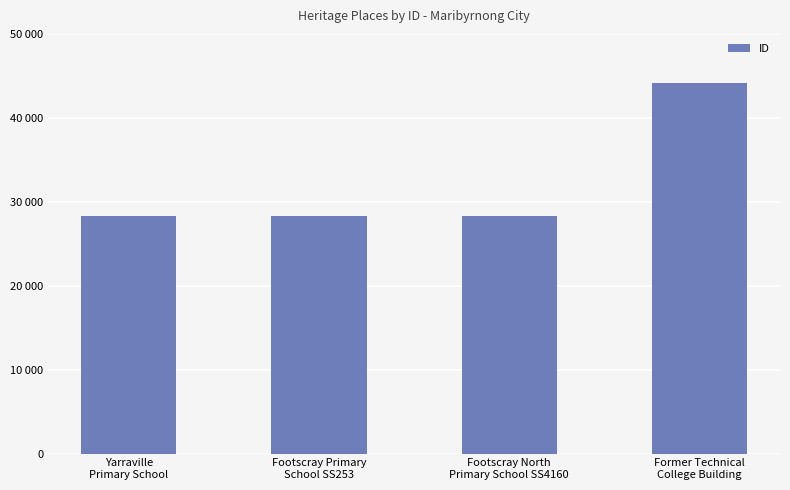

Does the chart contain any negative values?

No